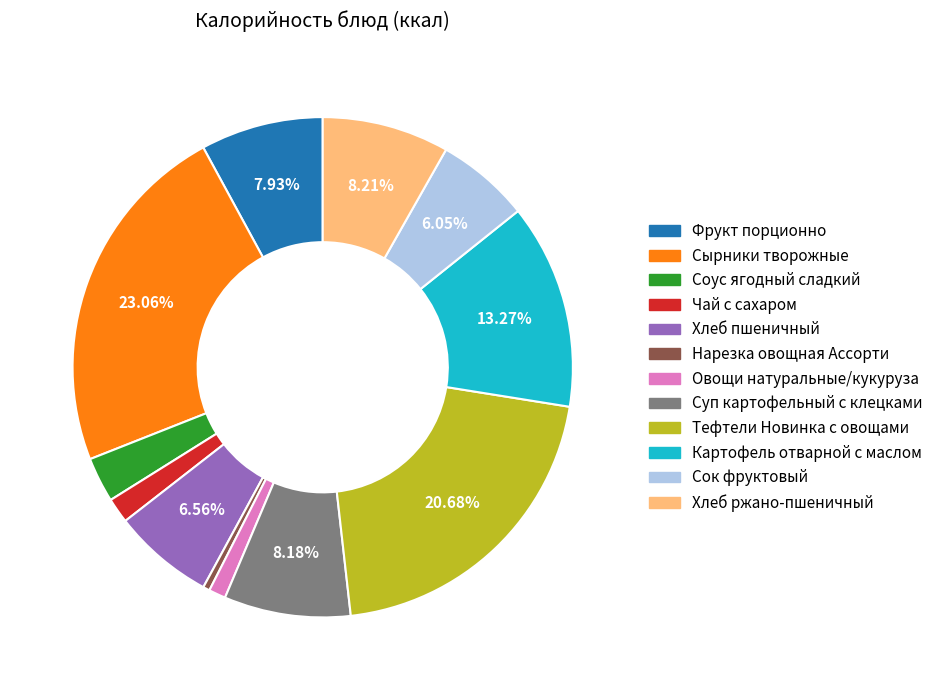

Which category has the biggest portion of the pie?

Сырники творожные